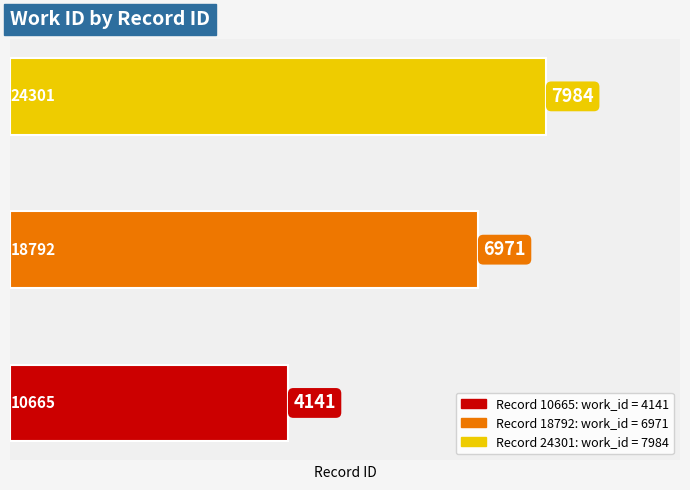

What is the difference between the maximum and minimum values?

3843